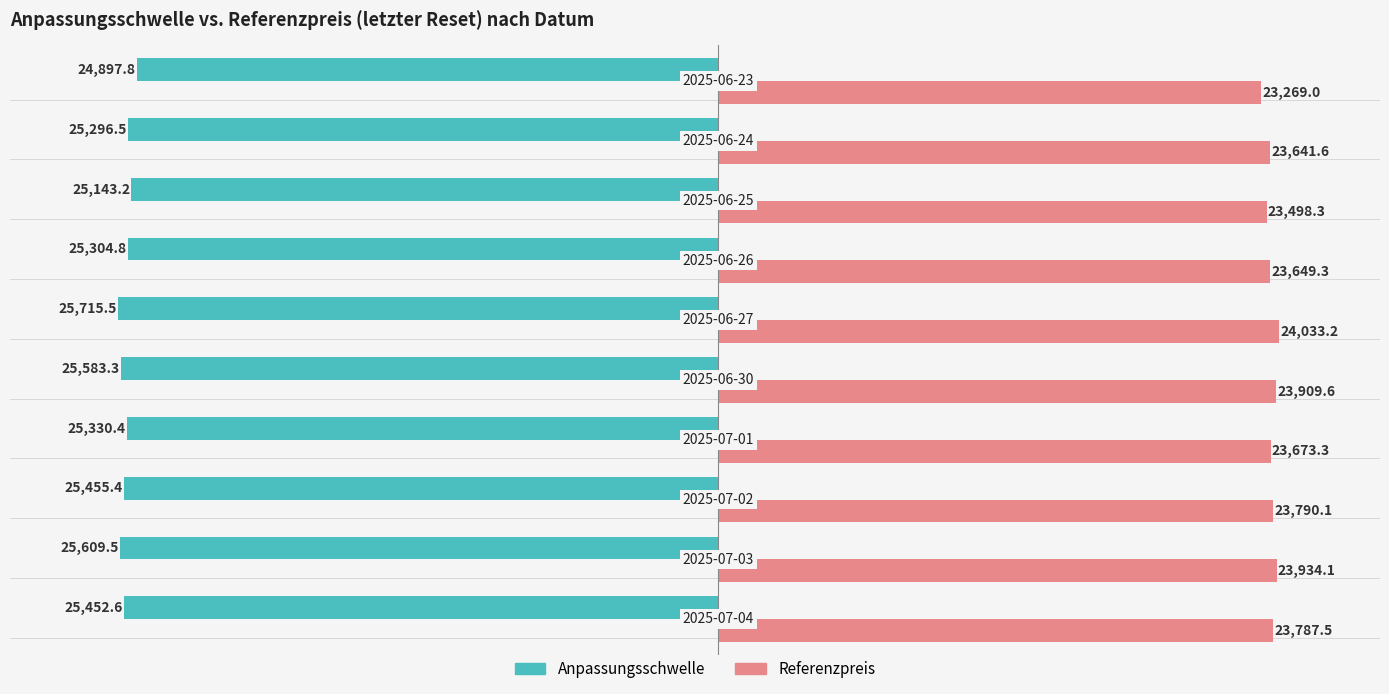

What is the average value of the Anpassungsschwelle series?

-25378.9